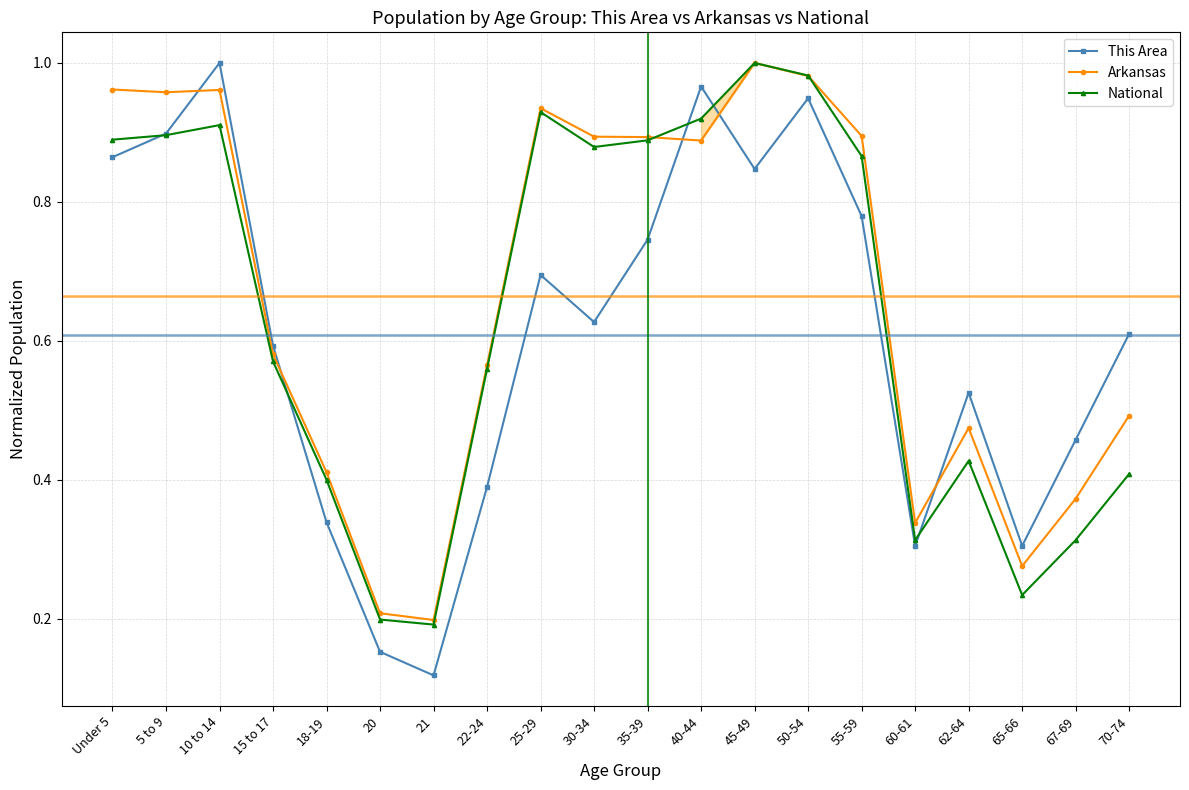

At which category is the sum across all series the highest?

50-54